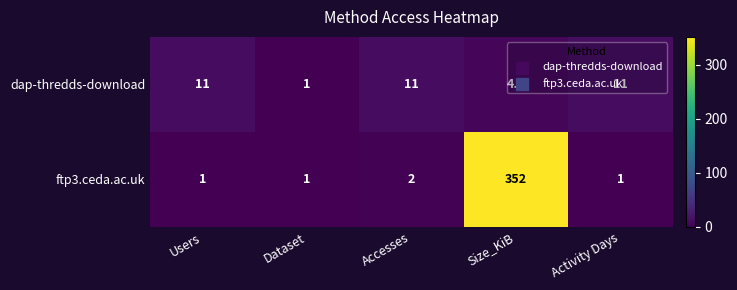

Which series has the largest range (max minus min)?

ftp3.ceda.ac.uk